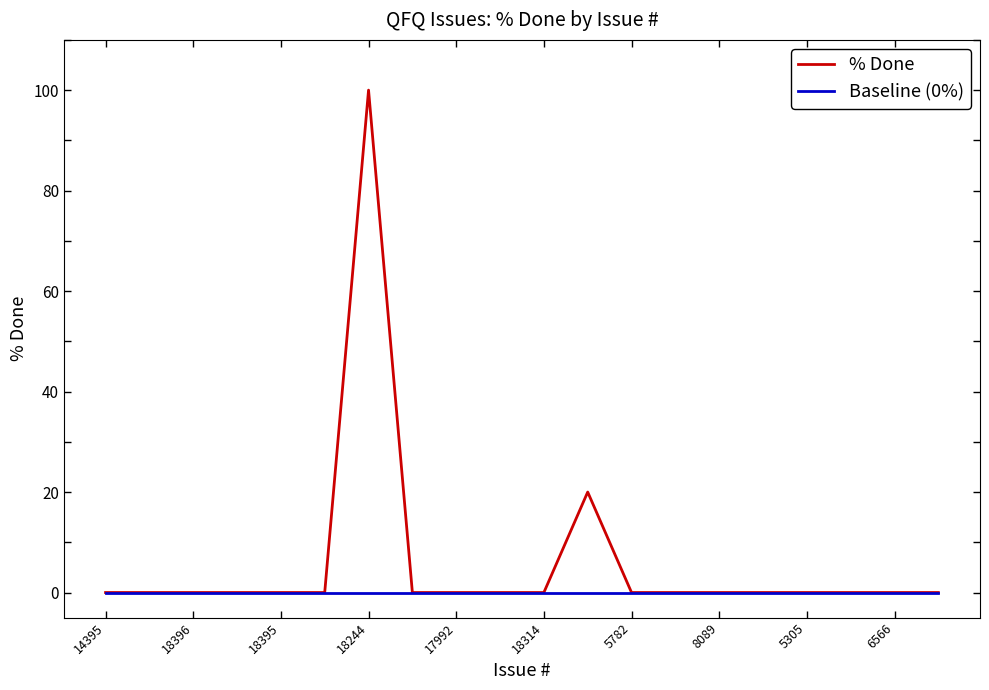

Which series has the largest total across all categories?

% Done